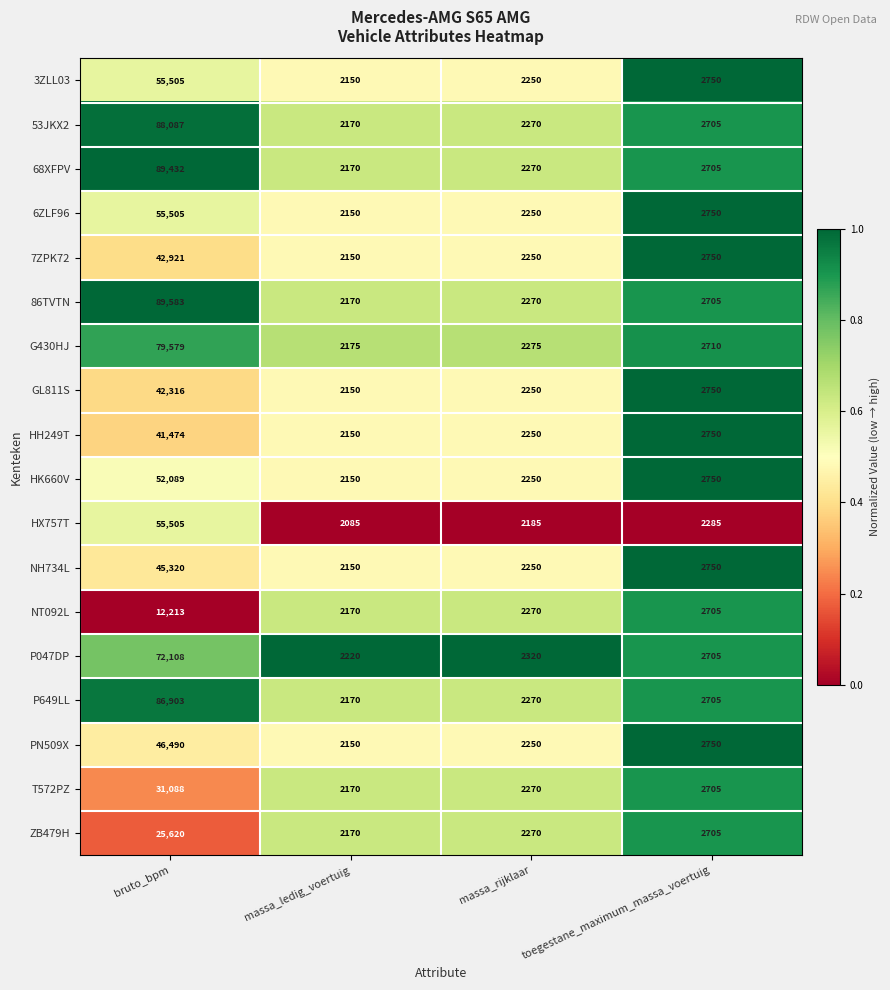

Which series has the largest total across all categories?

86TVTN